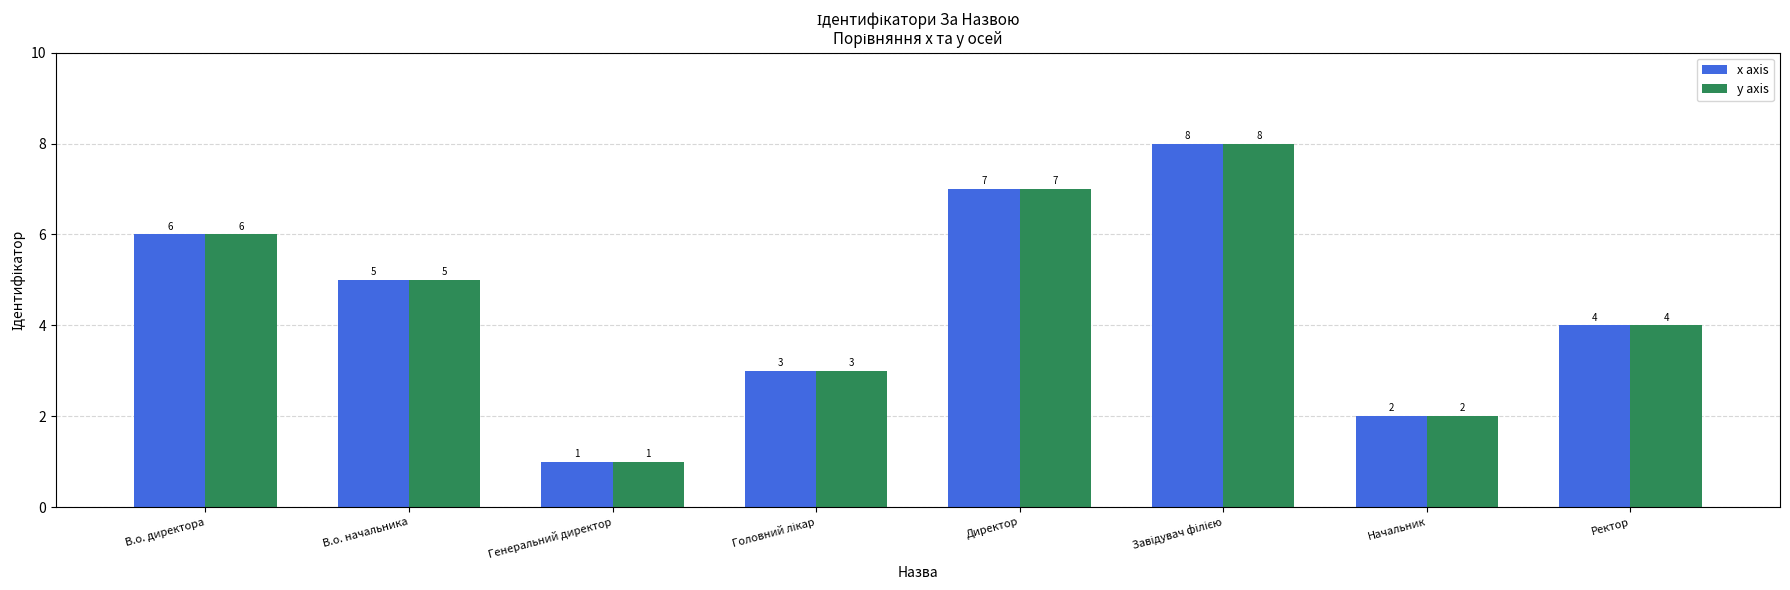

What are all the series names shown in the legend?

x axis, y axis